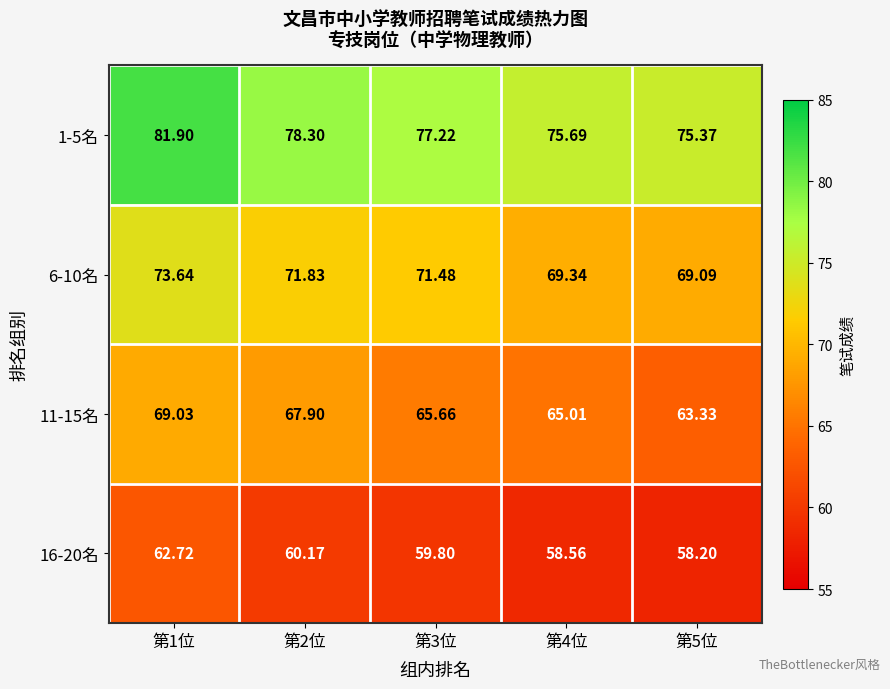

What is the spread (max minus min) of values at 第5位?

17.2